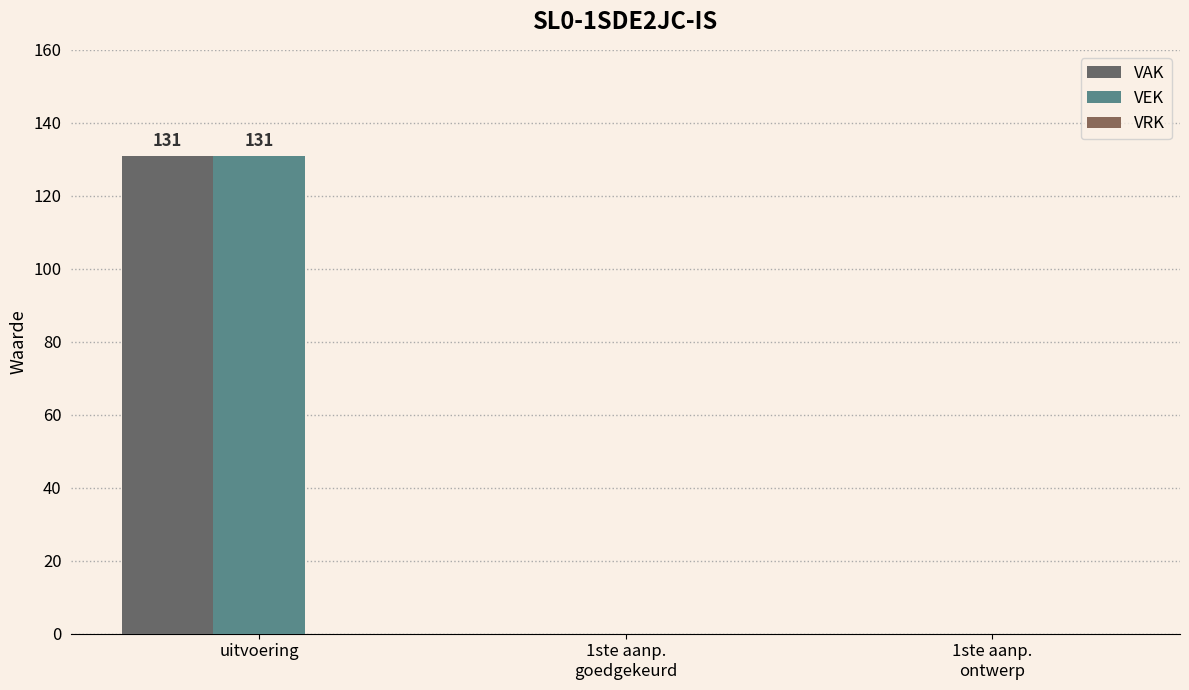

The VEK series shows 0 at 1ste aanp.
ontwerp. True or false?

True